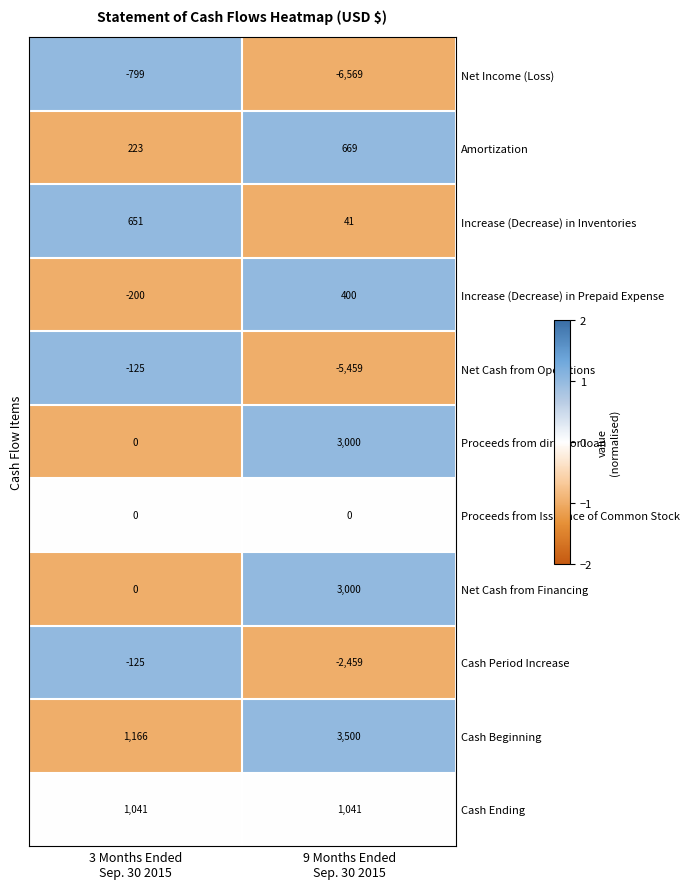

Which series has the widest spread of values?

Net Income (Loss)